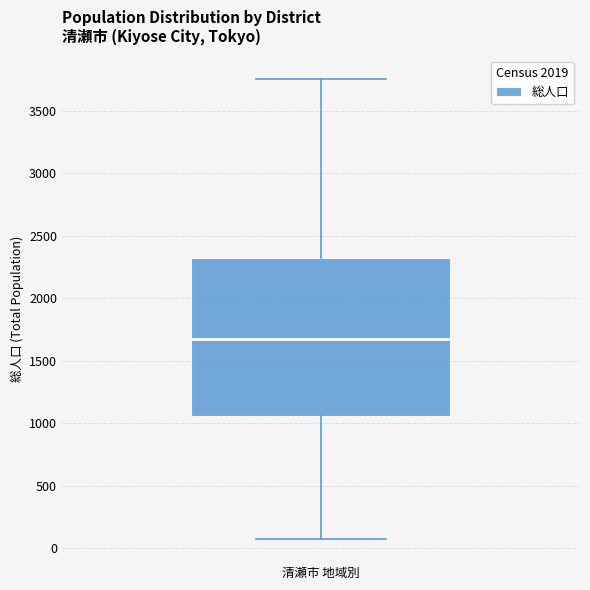

Read this box plot against the y-axis: the position of the median line, the range covered by the box, and the ends of both whiskers. The values are not printed on the chart, so give them approximately, as read against the axis.

median 1700, box 1050 to 2300, whiskers 100 to 3750